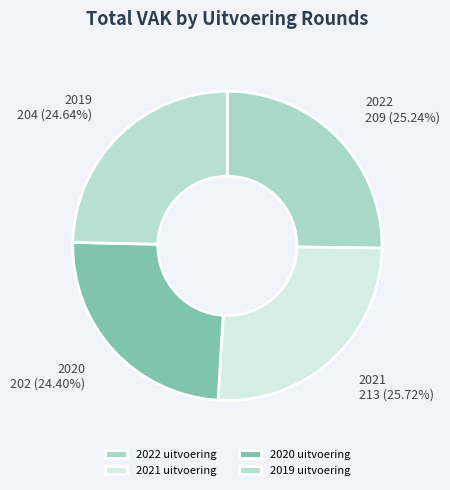

To the nearest percent, what portion does 2022 uitvoering represent?

25%